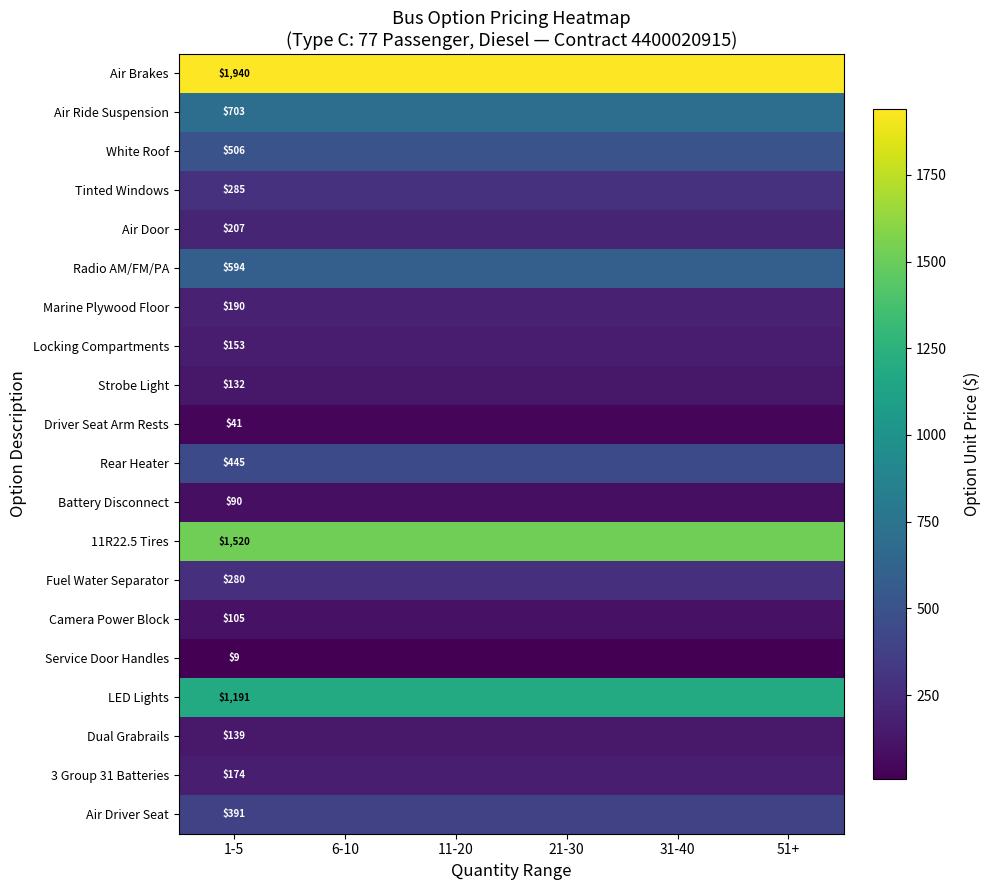

What is the difference between the highest and lowest values at 1-5?

1931